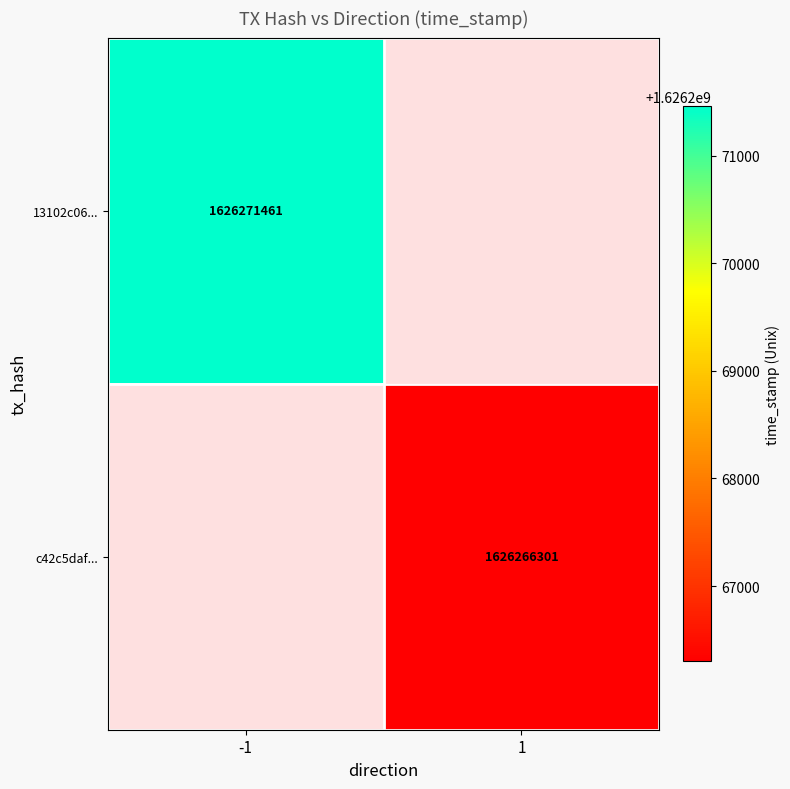

At how many categories does at least one series exceed 1626268249?

1